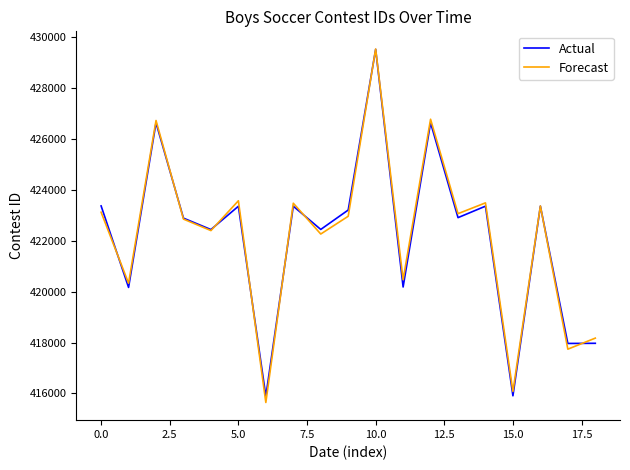

What is the maximum value shown in the chart?

429515